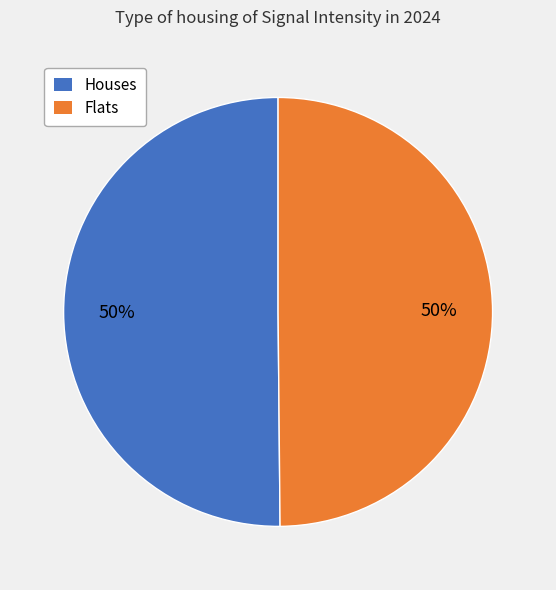

Do Flats and Houses together represent more than half of the pie?

Yes